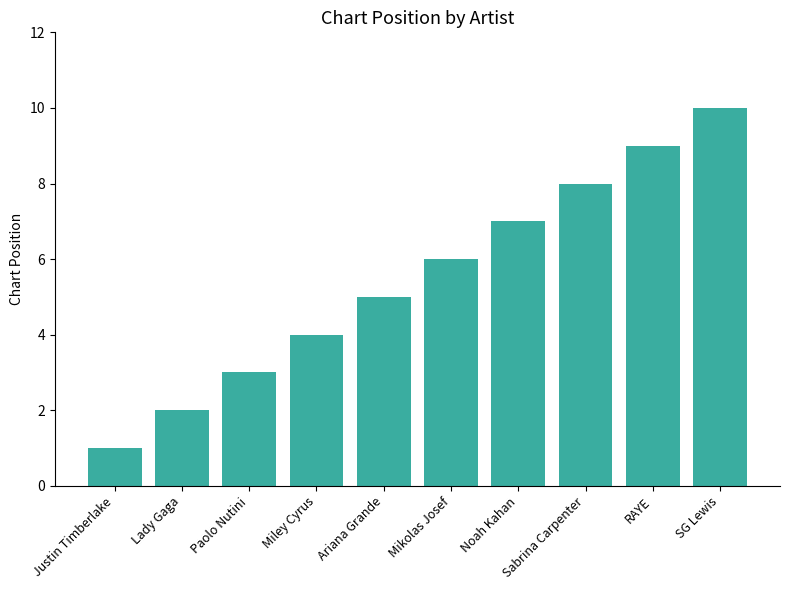

What position from the right is SG Lewis?

1